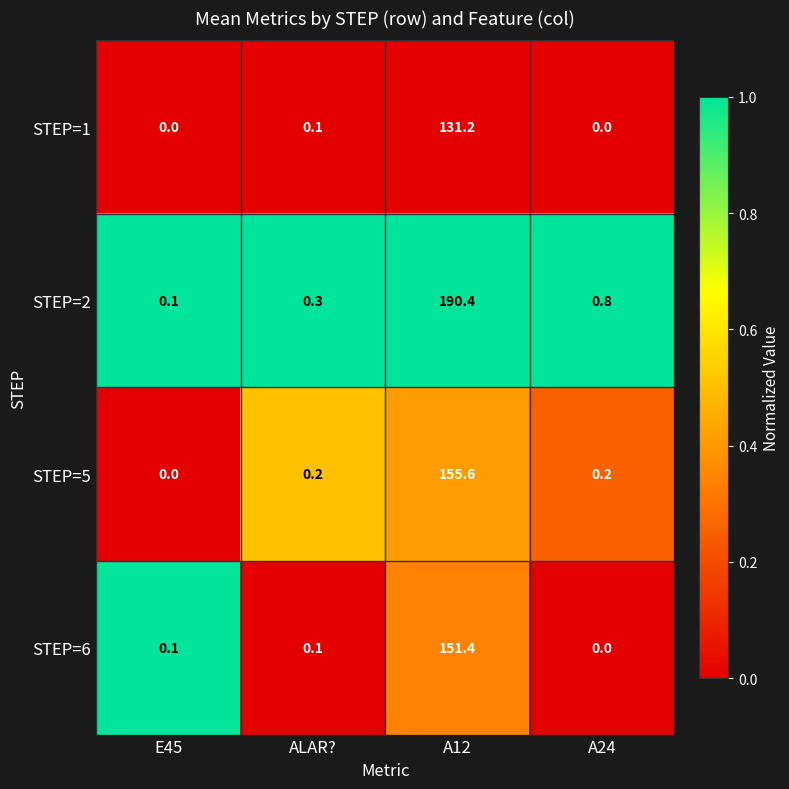

At which category is the sum across all series the highest?

A12